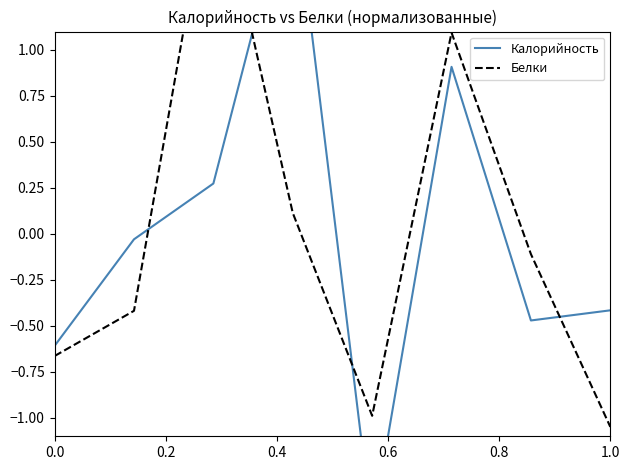

Which series has the widest spread of values?

Калорийность